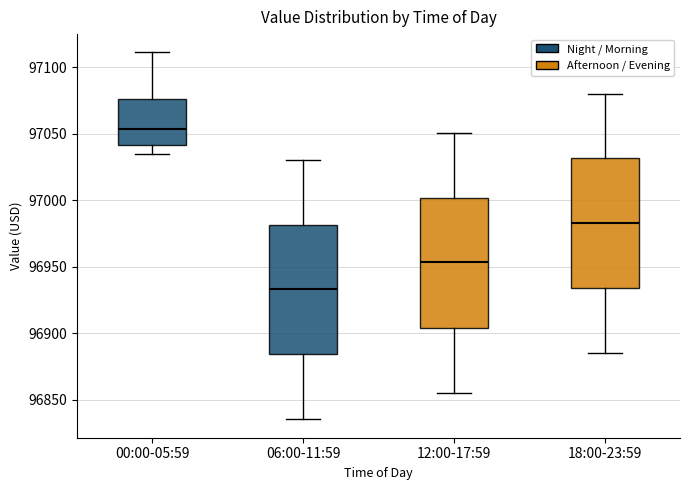

Which box has the highest median line?

00:00-05:59